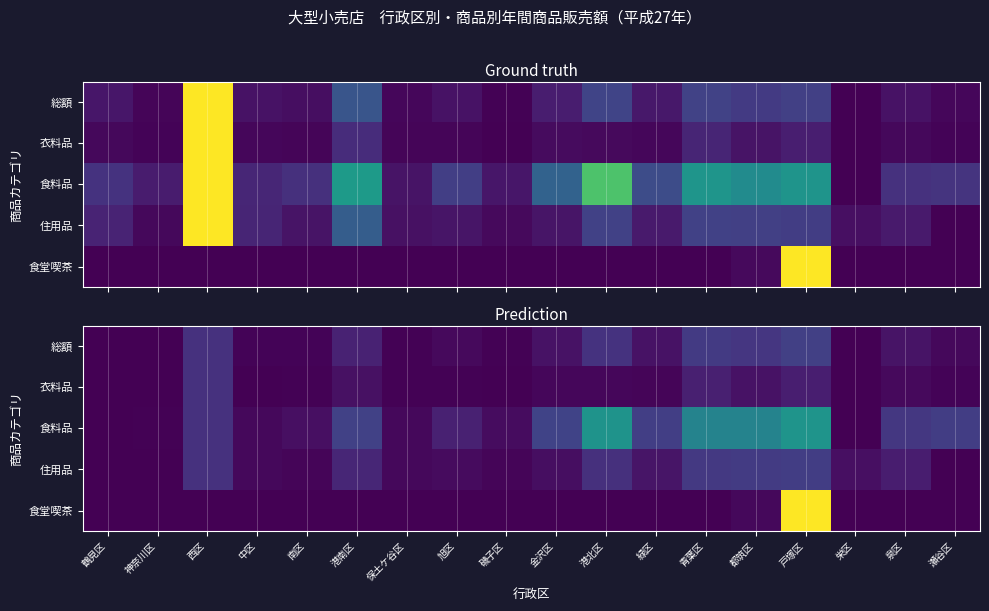

Between 磯子区 and 金沢区, which is larger?

金沢区